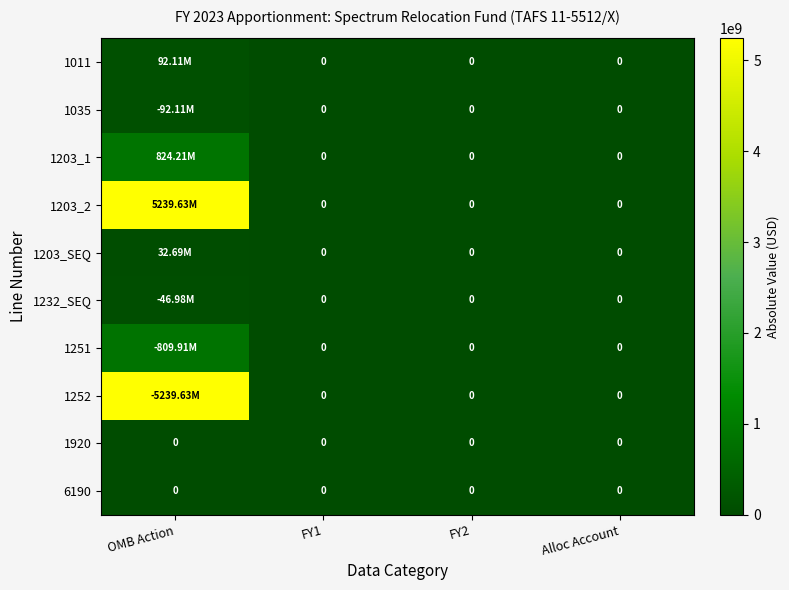

How many values in the 1232_SEQ series exceed 0?

1